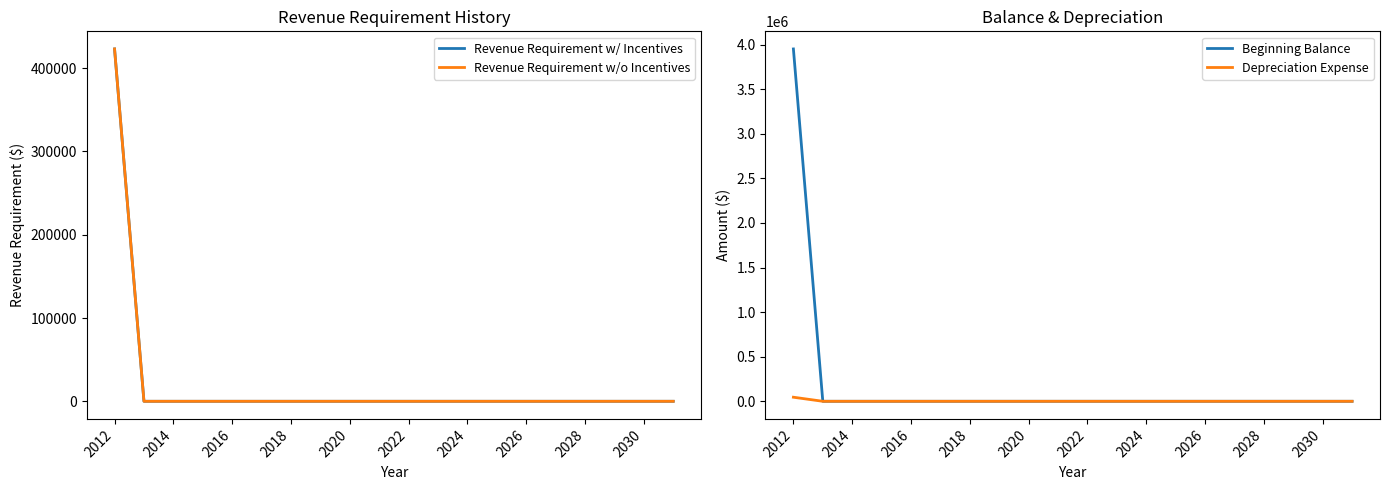

The value of Beginning Balance at 2020 is -2625182.8. True or false?

False